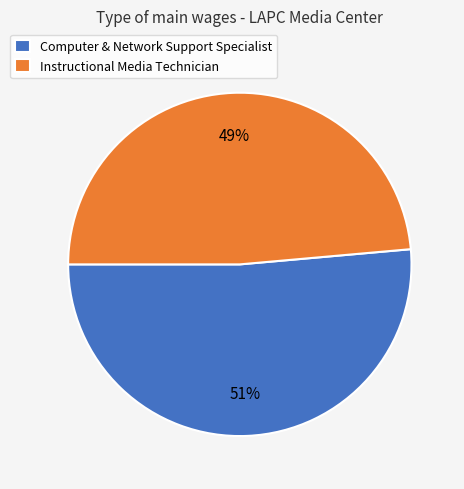

What is the smallest slice in the pie chart?

Instructional Media Technician